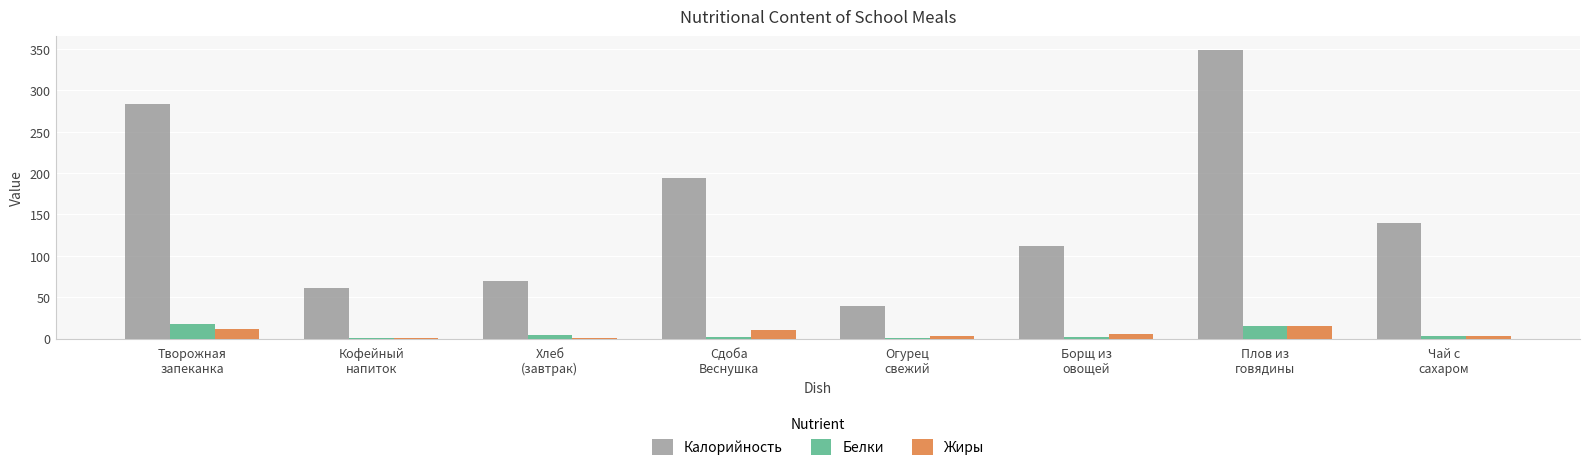

What is the maximum value shown in the chart?

348.2